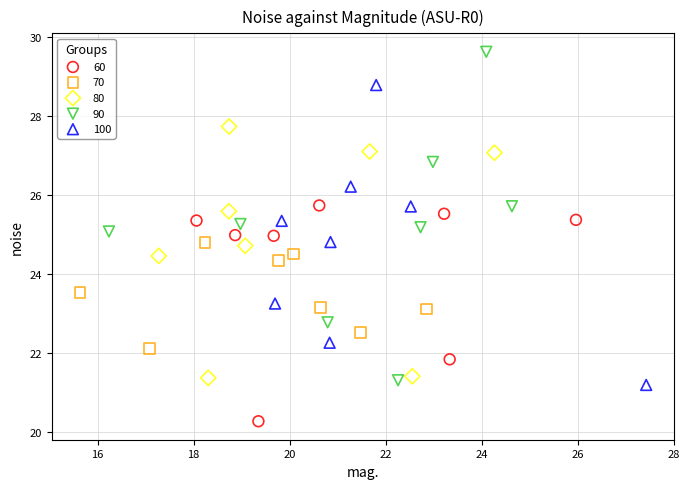

Which series has the widest spread of Y values?

90